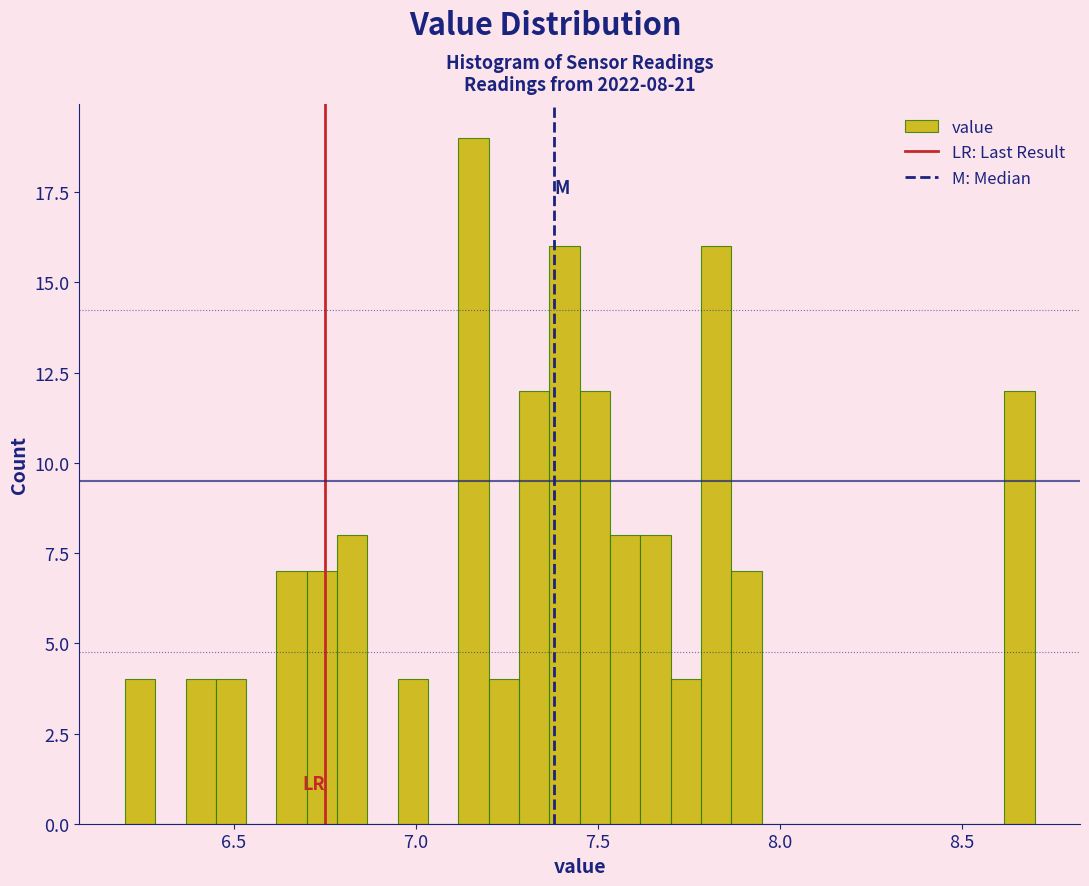

Around what value on the x-axis is the tallest bar? Give the approximate position of its centre, as read against the axis.

7.15